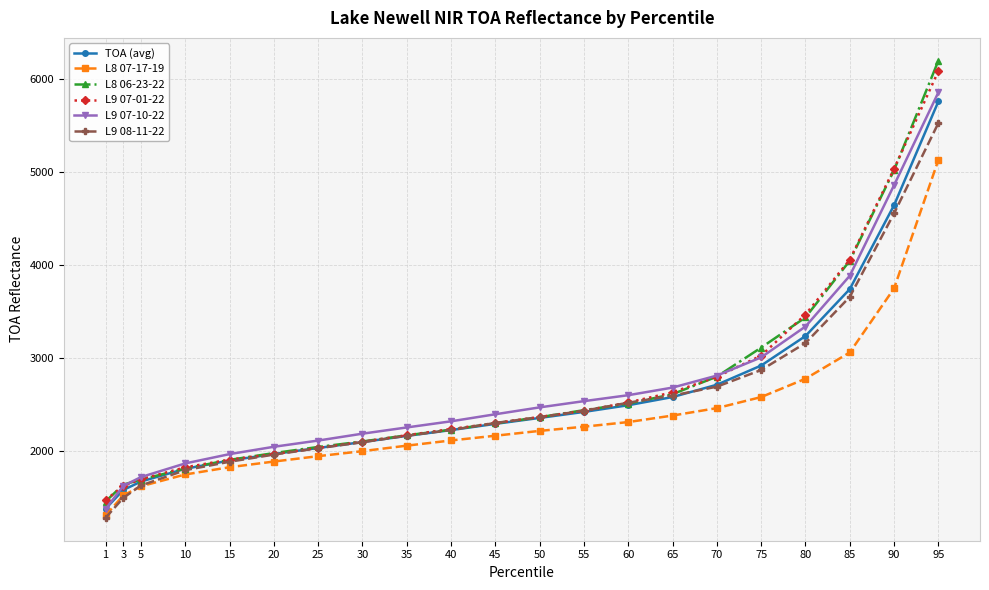

What are all the series names shown in the legend?

TOA (avg), L8 07-17-19, L8 06-23-22, L9 07-01-22, L9 07-10-22, L9 08-11-22